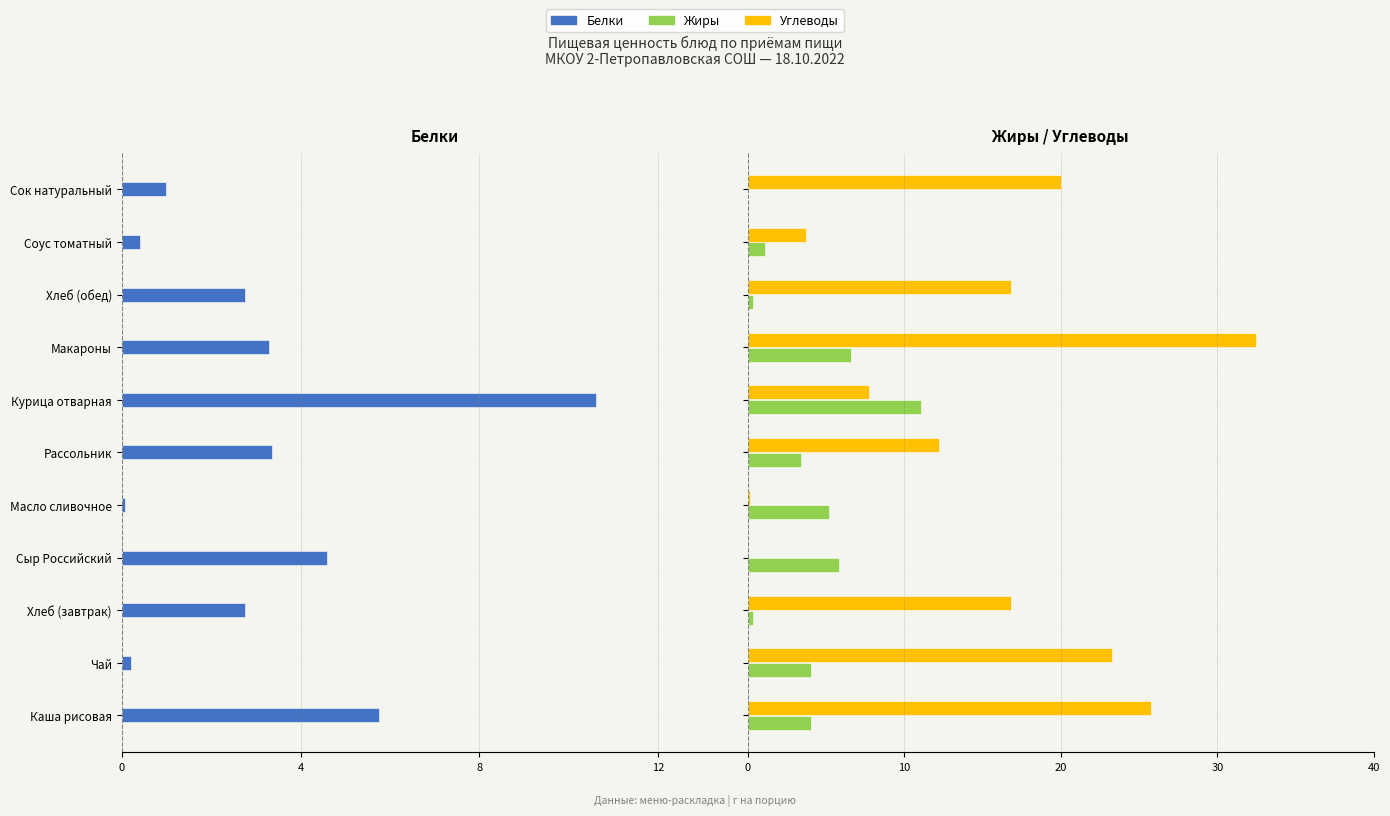

How many groups of bars are there?

11